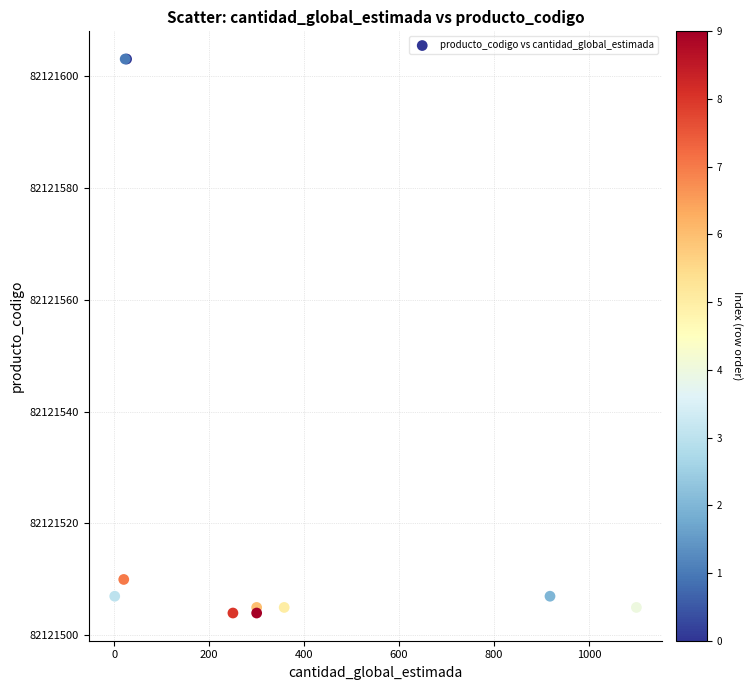

What Y value in the scatter plot is closest to 82121553?

82121510